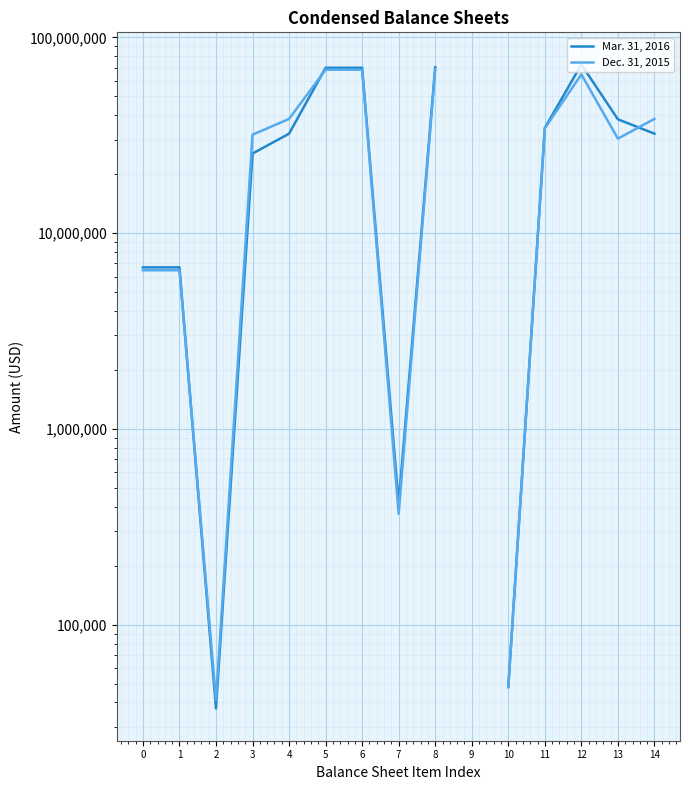

True or false: Mar. 31, 2016 has a value of 69913486.0 at 6.

True